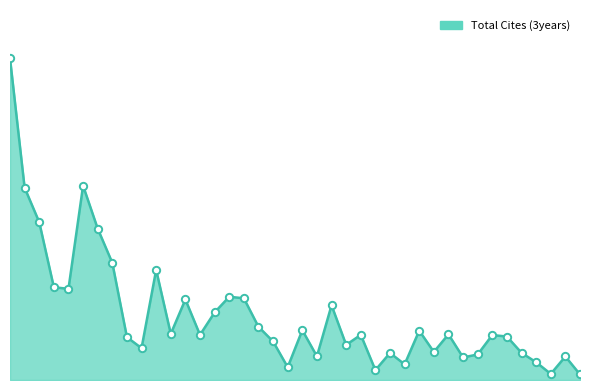

Is this an area chart (filled region under the line)?

Yes